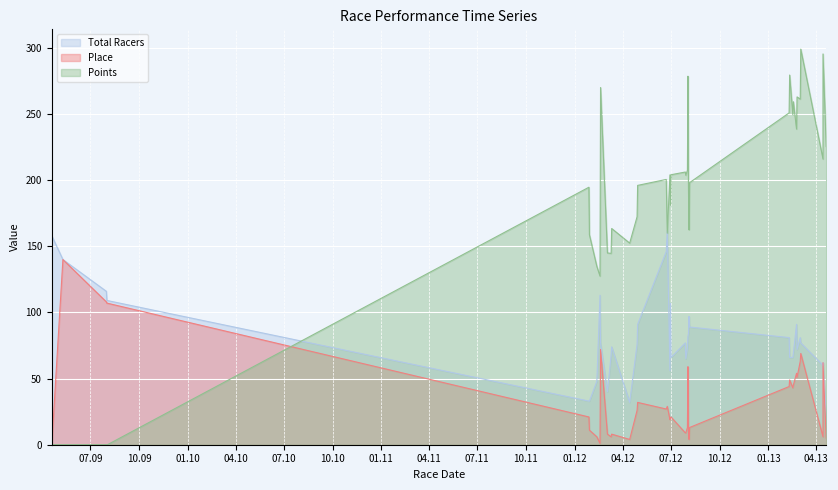

In Place, how many points are lower than both neighbors (excluding endpoints)?

9